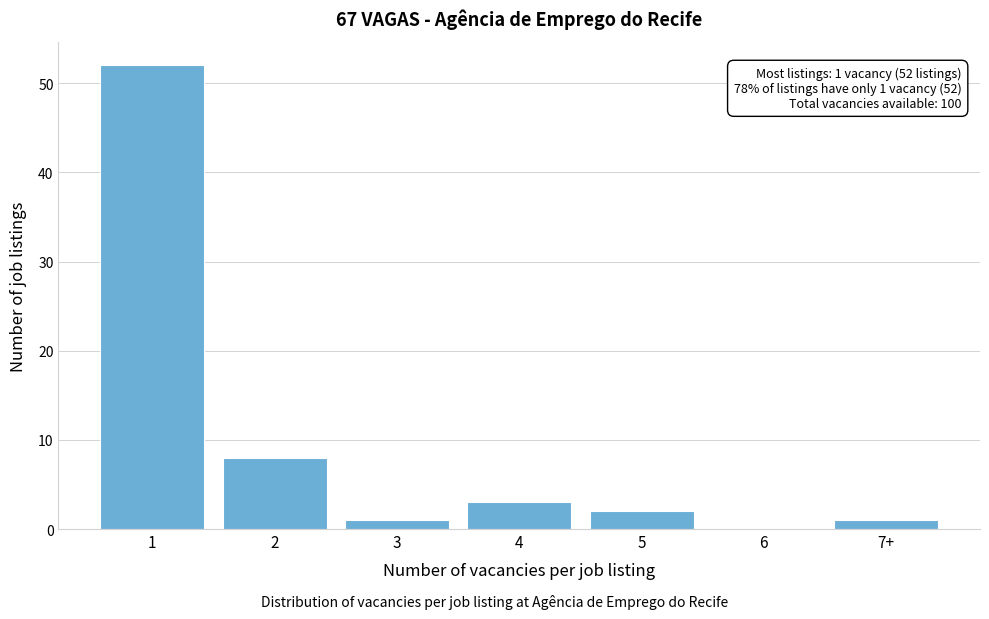

Reading right to left, what are all the values shown in this chart?

7+=1	6=0	5=2	4=3	3=1	2=8	1=52